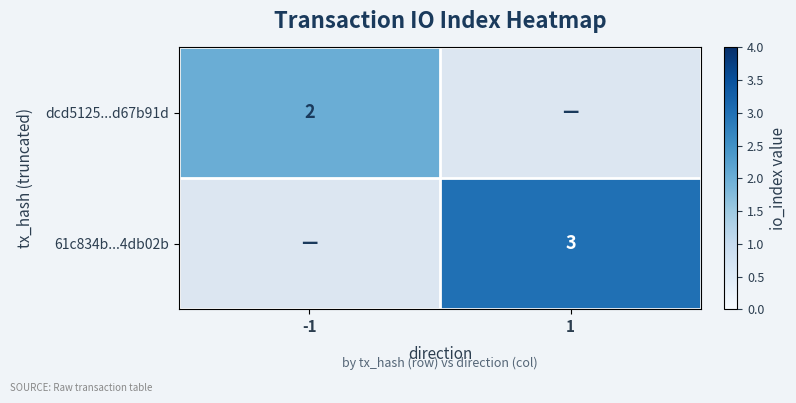

Is it true that 61c834b...4db02b equals 3 at 1?

True